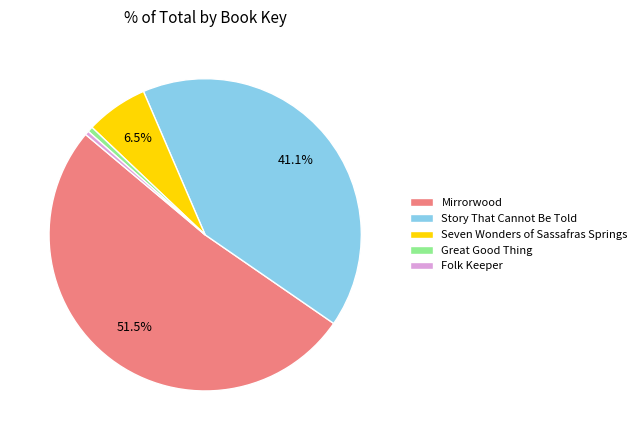

Which slice is the largest?

Mirrorwood